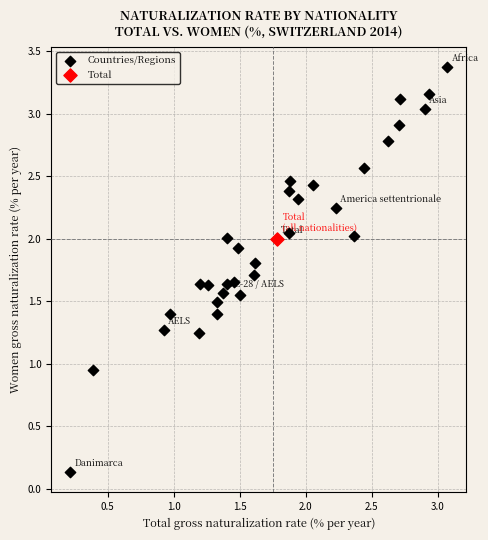

What are all the series names shown in the legend?

Countries/Regions, Total